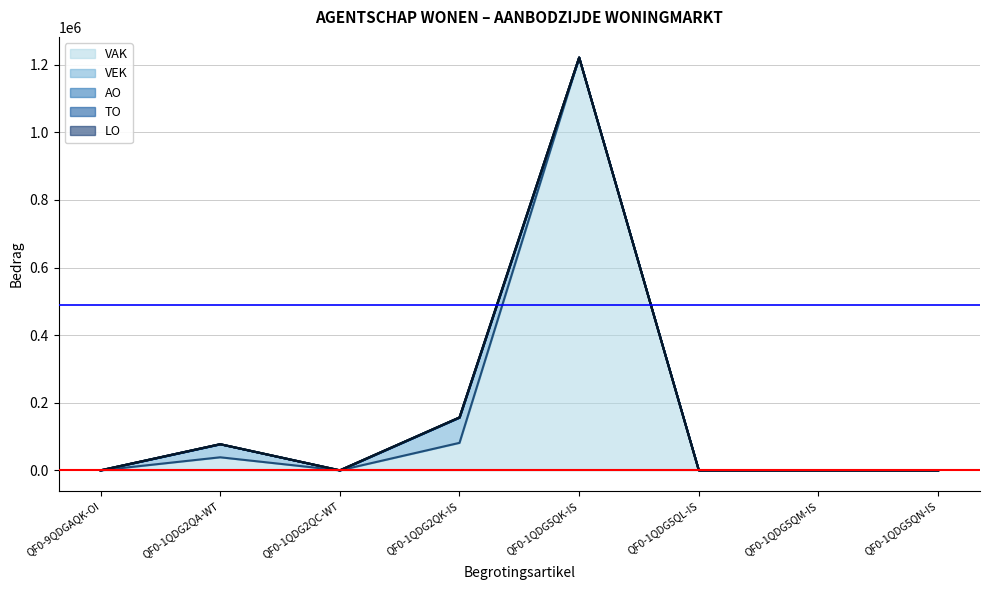

True or false: VAK and LO intersect in this chart.

False